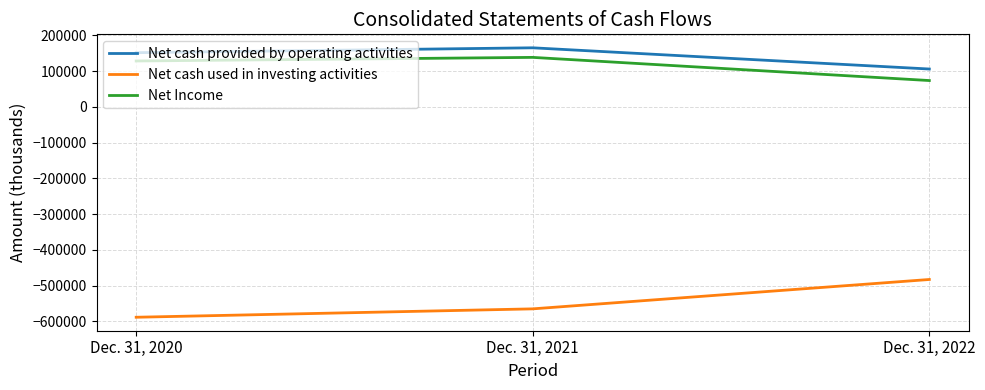

List the labels in order of Net cash used in investing activities value, smallest first.

Dec. 31, 2020, Dec. 31, 2021, Dec. 31, 2022